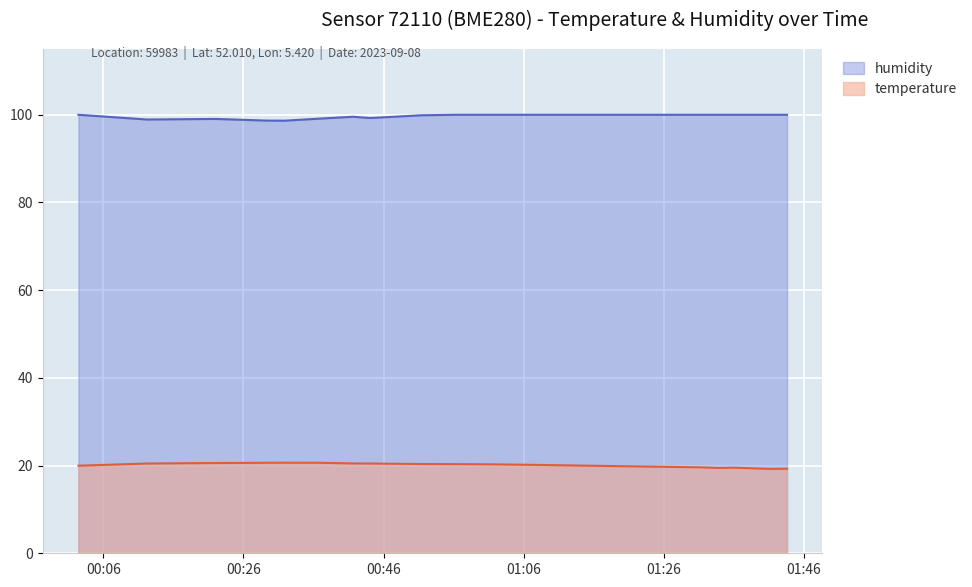

Which series has the largest range (max minus min)?

temperature